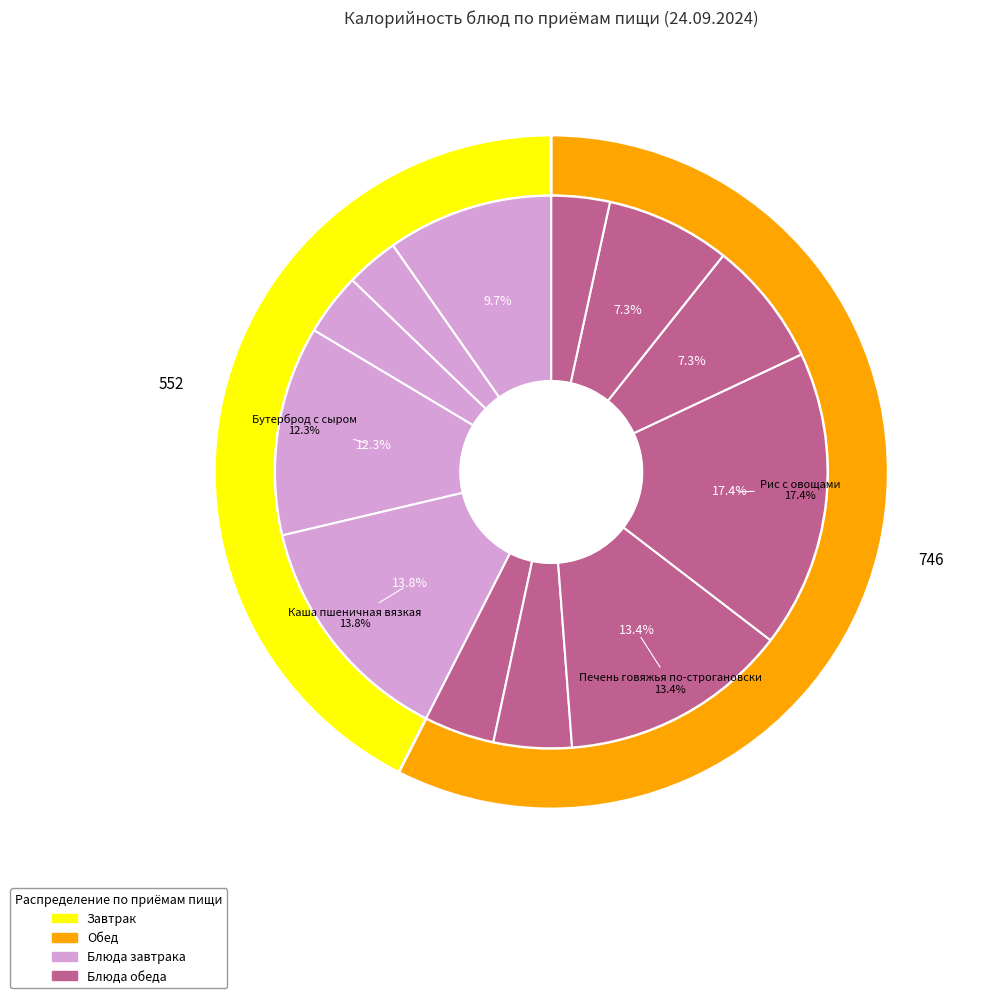

How many segments does this pie chart have?

12